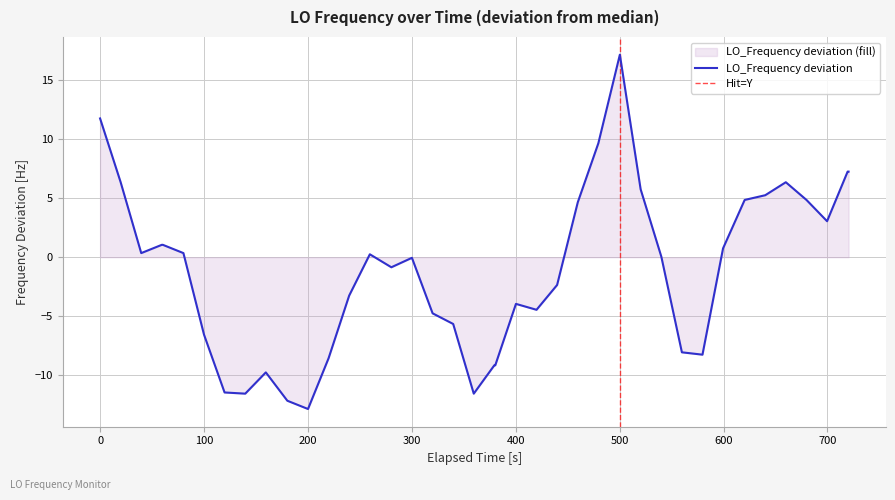

What is the lowest value of the LO_Frequency deviation series?

-12.9